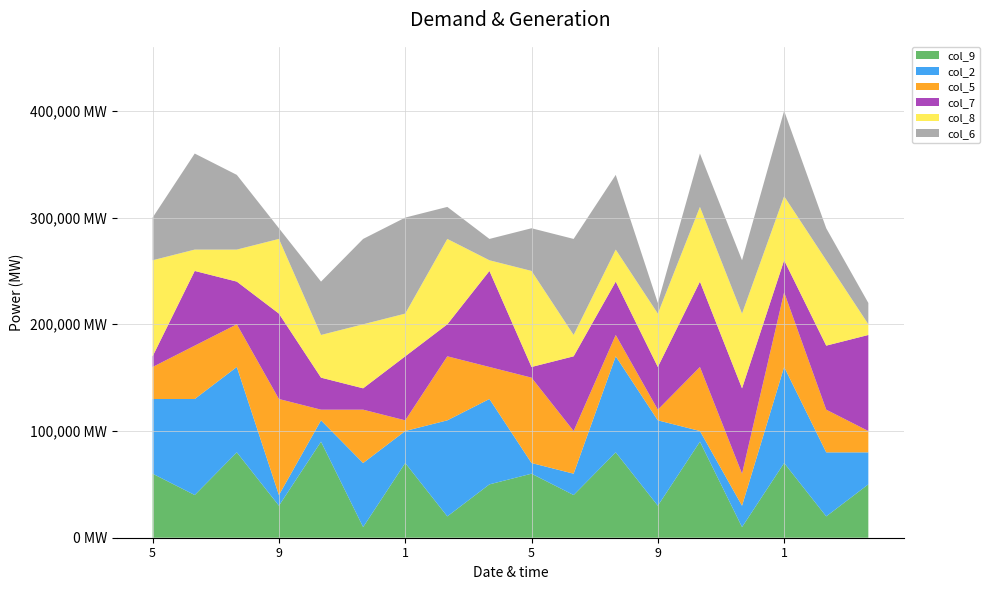

Reading left to right, extract all data points from this chart.

col_9: 5=6	6=4	2=8	9=3	3=9	4=1	1=7	7=2	8=5	5=6	6=4	2=8	9=3	3=9	4=1	1=7	7=2	8=5
col_2: 5=7	6=9	2=8	9=1	3=2	4=6	1=3	7=9	8=8	5=1	6=2	2=9	9=8	3=1	4=2	1=9	7=6	8=3
col_5: 5=3	6=5	2=4	9=9	3=1	4=5	1=1	7=6	8=3	5=8	6=4	2=2	9=1	3=6	4=3	1=7	7=4	8=2
col_7: 5=1	6=7	2=4	9=8	3=3	4=2	1=6	7=3	8=9	5=1	6=7	2=5	9=4	3=8	4=8	1=3	7=6	8=9
col_8: 5=9	6=2	2=3	9=7	3=4	4=6	1=4	7=8	8=1	5=9	6=2	2=3	9=5	3=7	4=7	1=6	7=8	8=1
col_6: 5=4	6=9	2=7	9=1	3=5	4=8	1=9	7=3	8=2	5=4	6=9	2=7	9=1	3=5	4=5	1=8	7=3	8=2